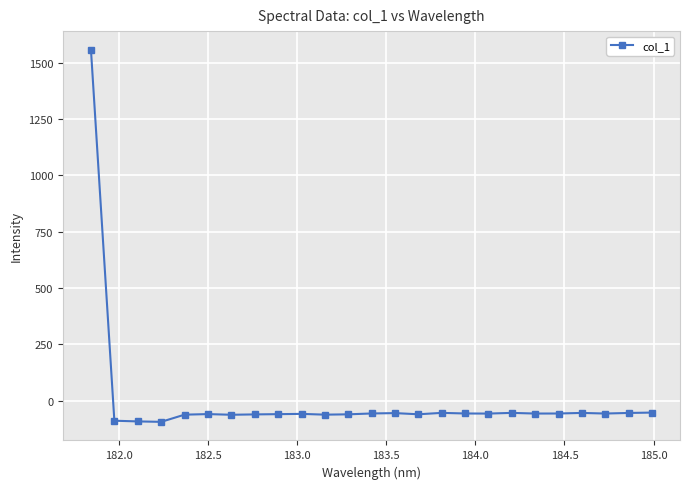

What is the maximum value shown in the chart?

1556.8